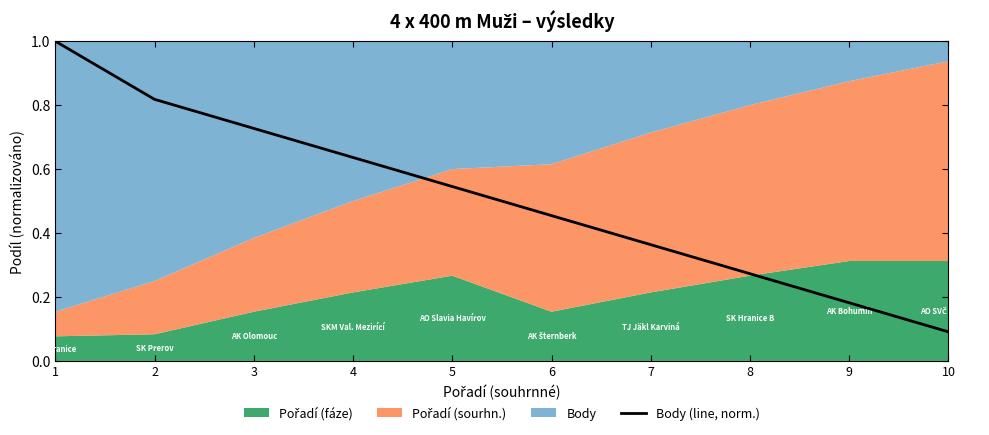

True or false: the data shows 0.3 at 4.

False